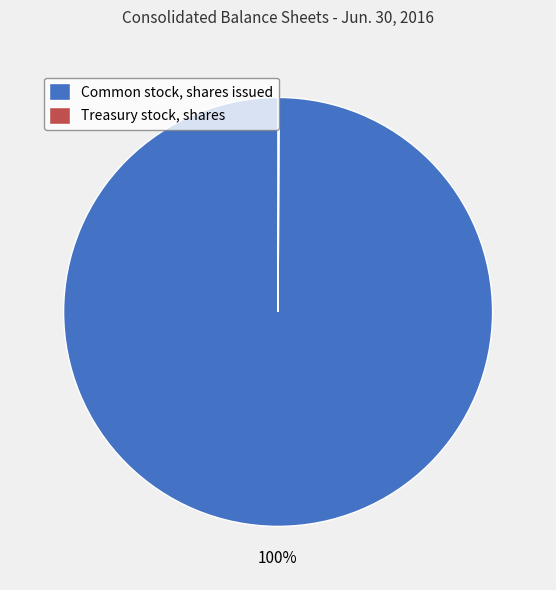

To the nearest percent, what is the average slice percentage?

50%